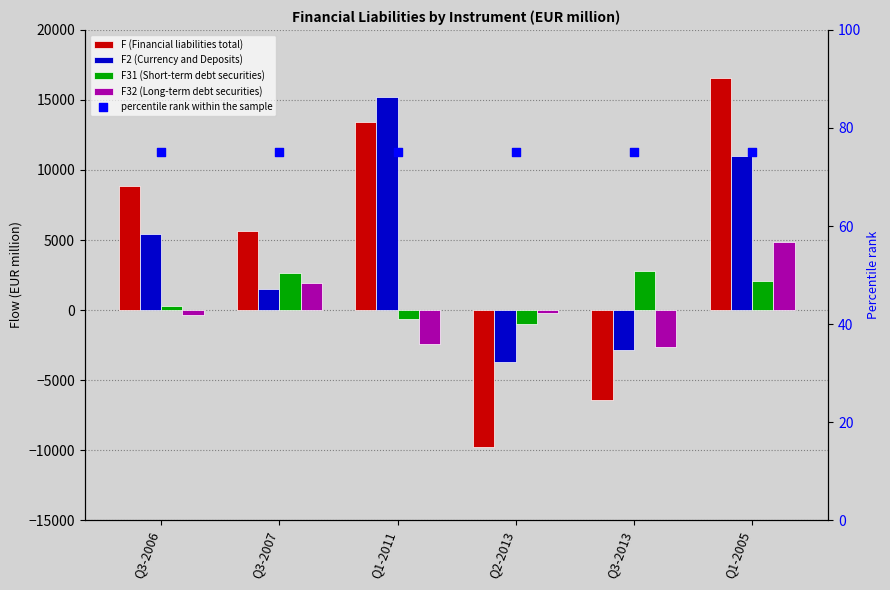

What are all the series names shown in the legend?

F (Financial liabilities total), F2 (Currency and Deposits), F31 (Short-term debt securities), F32 (Long-term debt securities), percentile rank within the sample